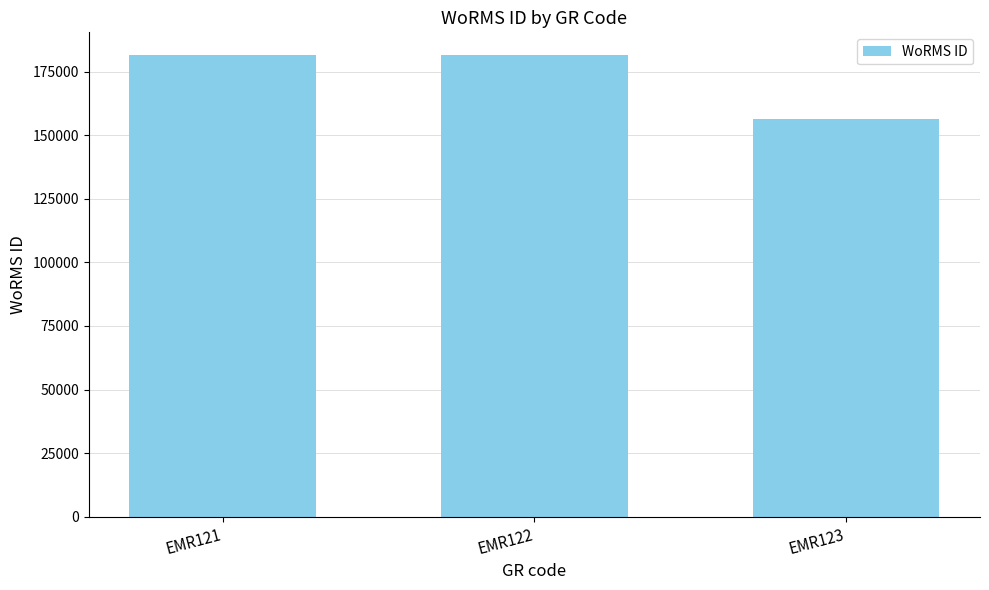

What is the difference between the second highest and minimum values?

24868